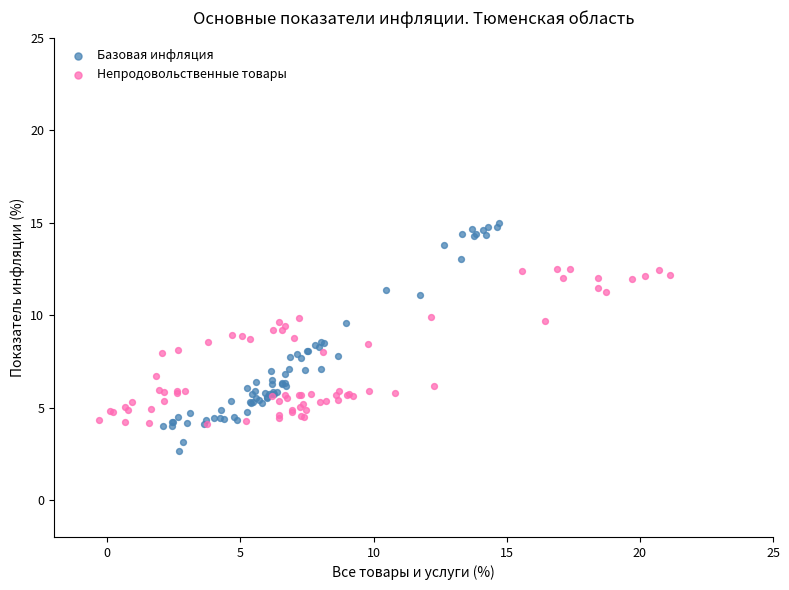

Which series reaches the maximum Y coordinate?

Базовая инфляция